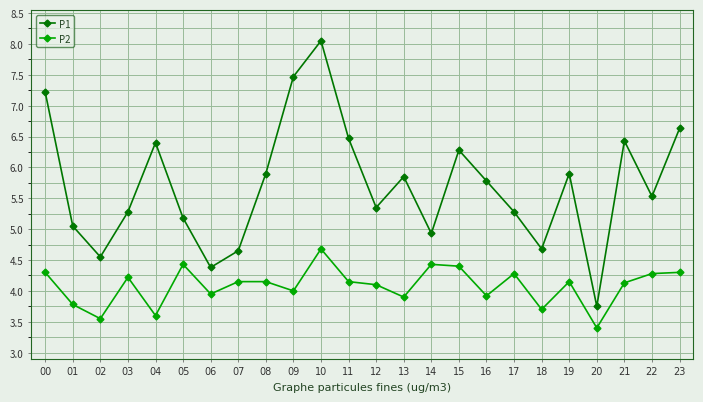

Is it true that P2 equals 3.4 at 20?

True